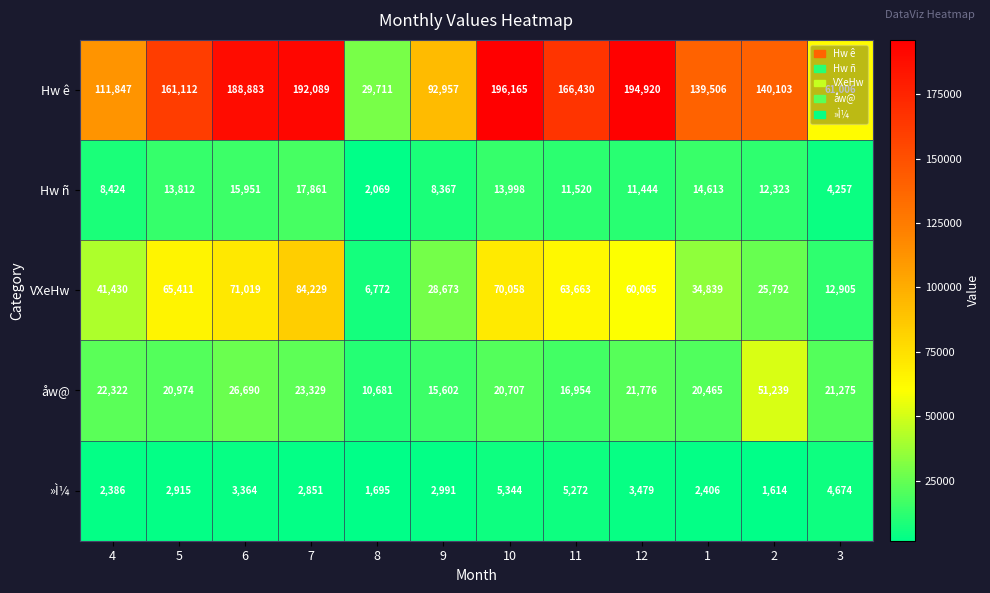

Between 6 and 9, which series saw the biggest shift?

Hw ê